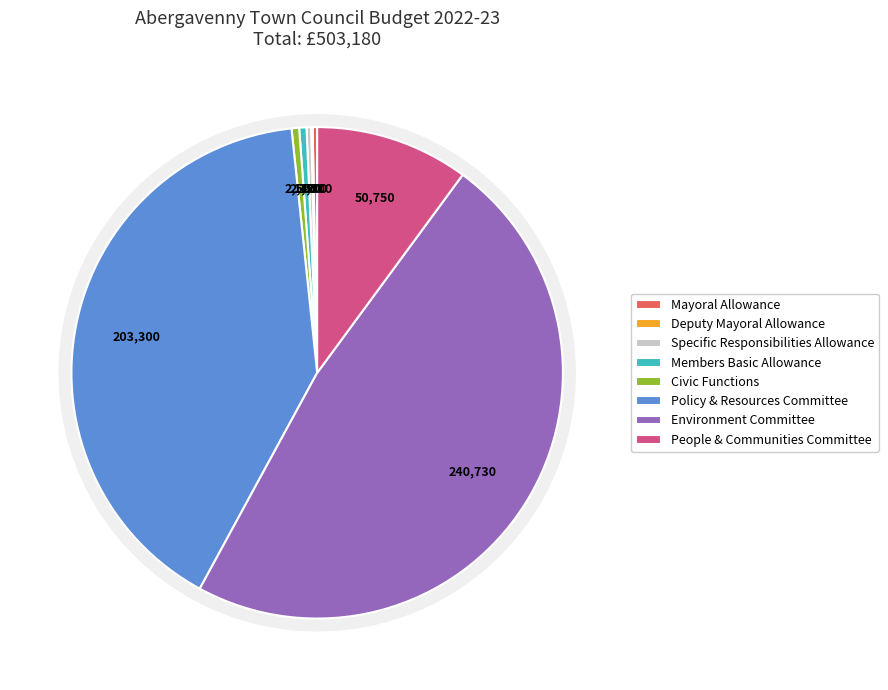

Is it true that Environment Committee is 48% of the pie?

True